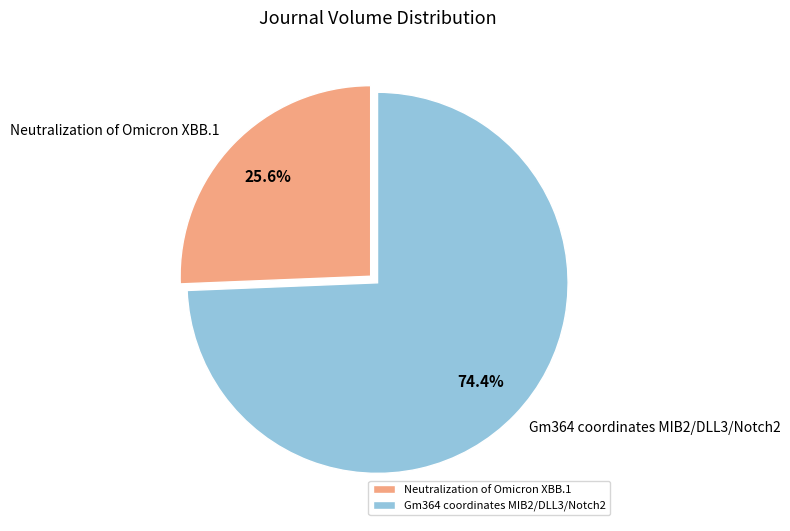

Rank the categories by value from highest to lowest.

Gm364 coordinates MIB2/DLL3/Notch2, Neutralization of Omicron XBB.1